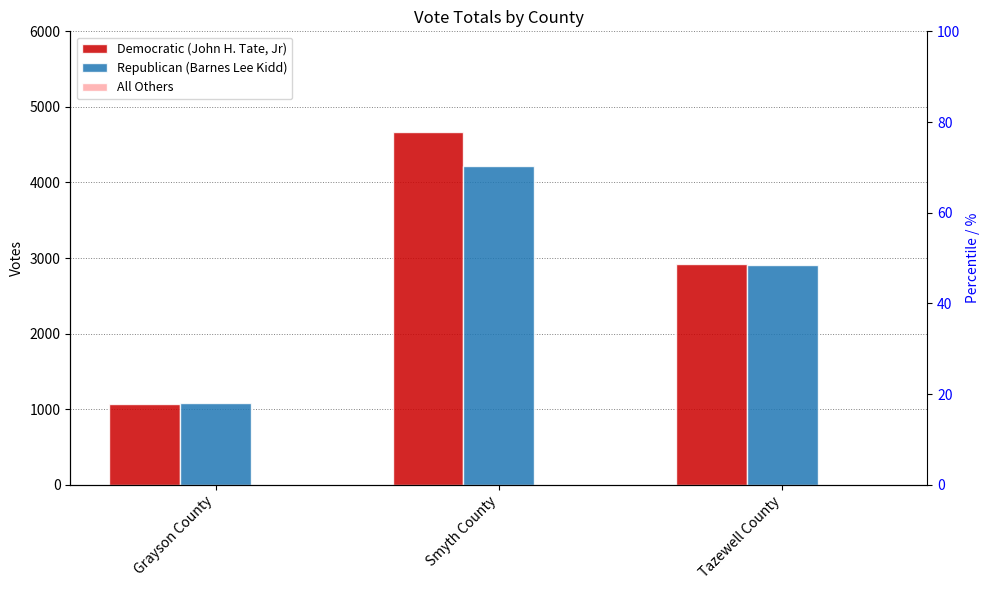

What is the difference between the highest and lowest values at Smyth County?

4673